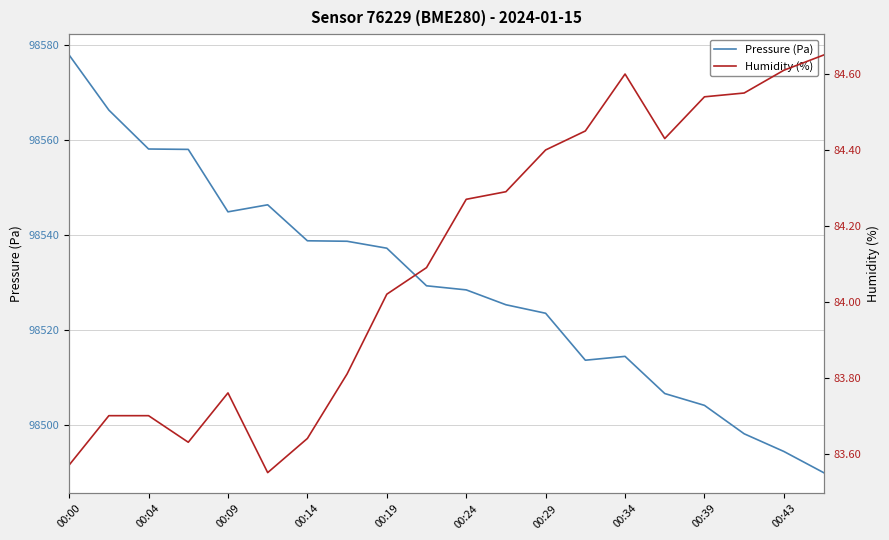

At how many categories does at least one series exceed 90226?

20